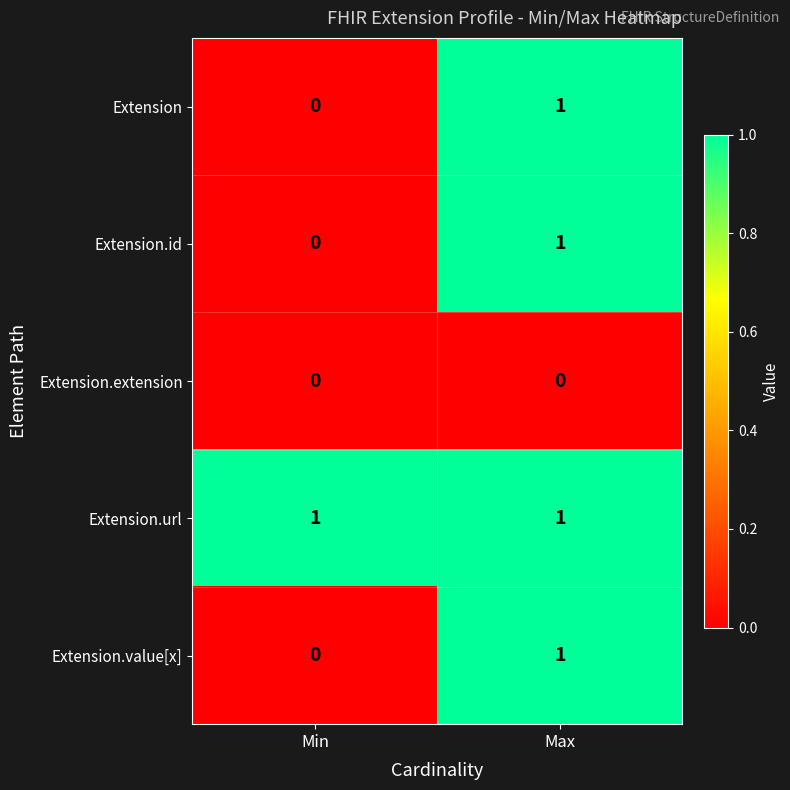

Rank the categories by Extension.id value from highest to lowest.

Max, Min